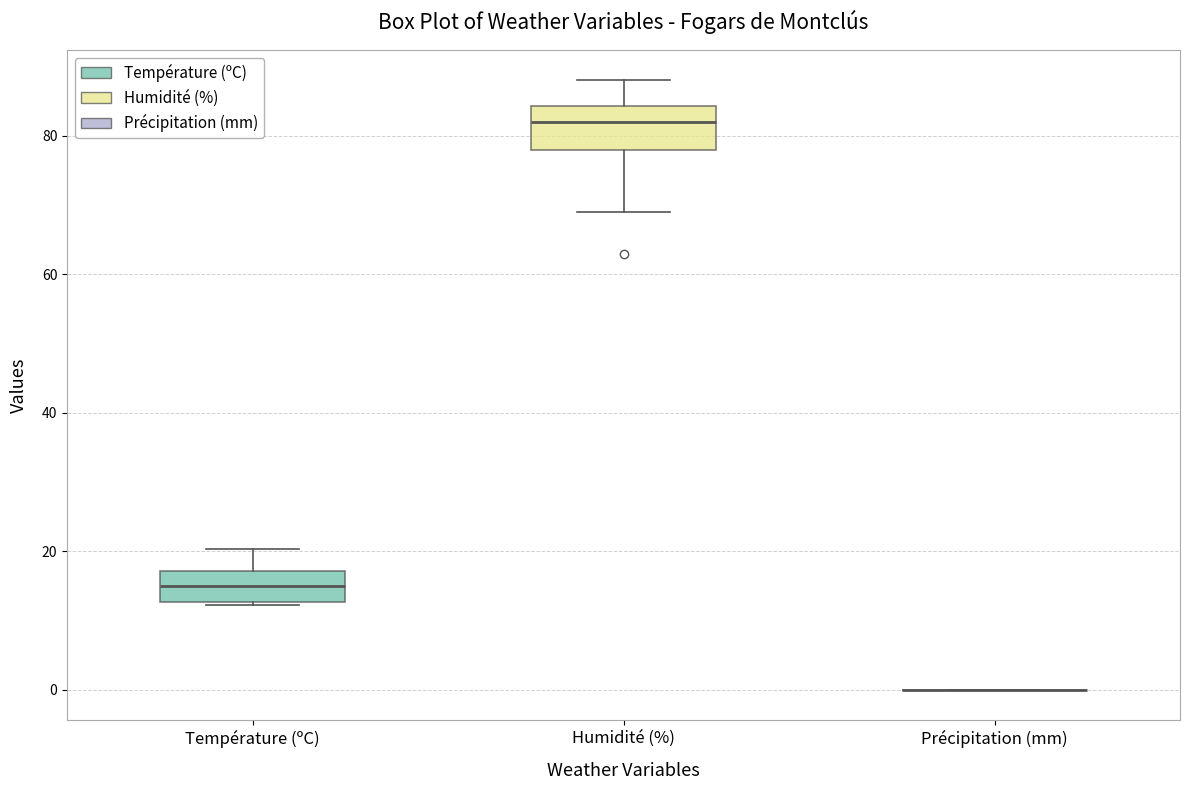

Reading left to right, read every box against the y-axis: the position of its median line, the range the box covers, and the ends of its whiskers. The values are not printed on the chart, so give them approximately, as read against the axis.

Température (ºC): median 16, box 12 to 18, whiskers 12 to 20
Humidité (%): median 82, box 78 to 84, whiskers 70 to 88
Précipitation (mm): box collapsed to a line at 0, whiskers 0 to 0